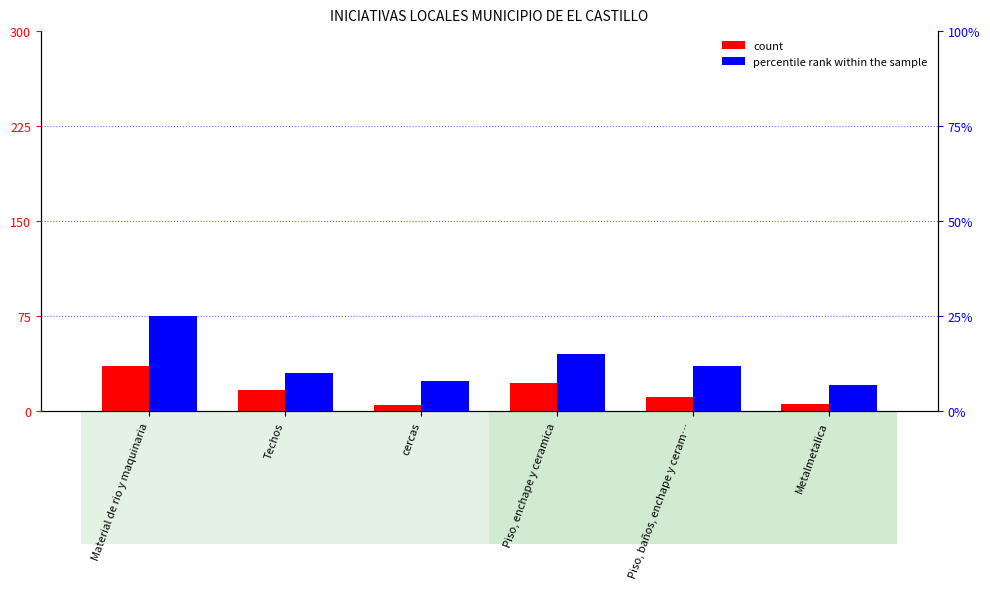

List the series in order of their peak value, highest first.

count, percentile rank within the sample